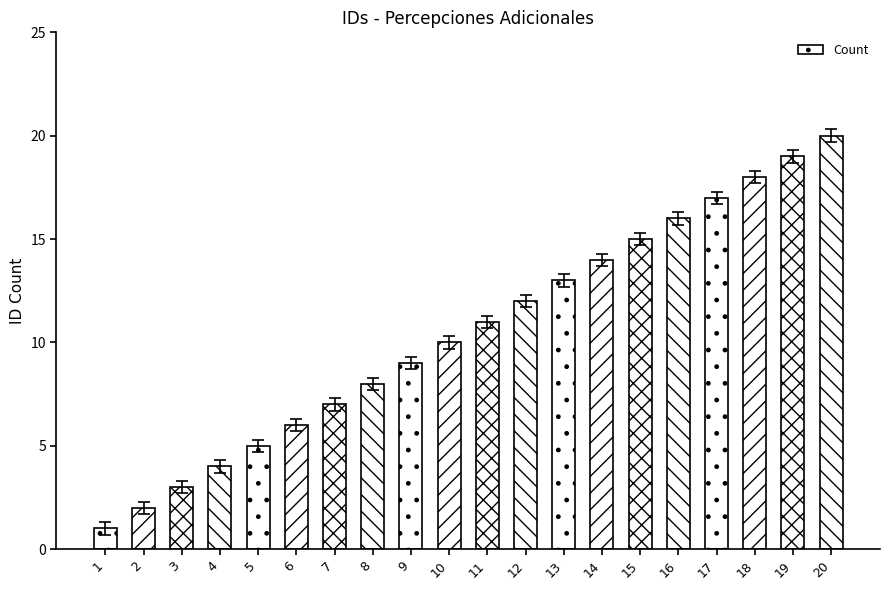

What is the change in value from 2 to 9?

+7